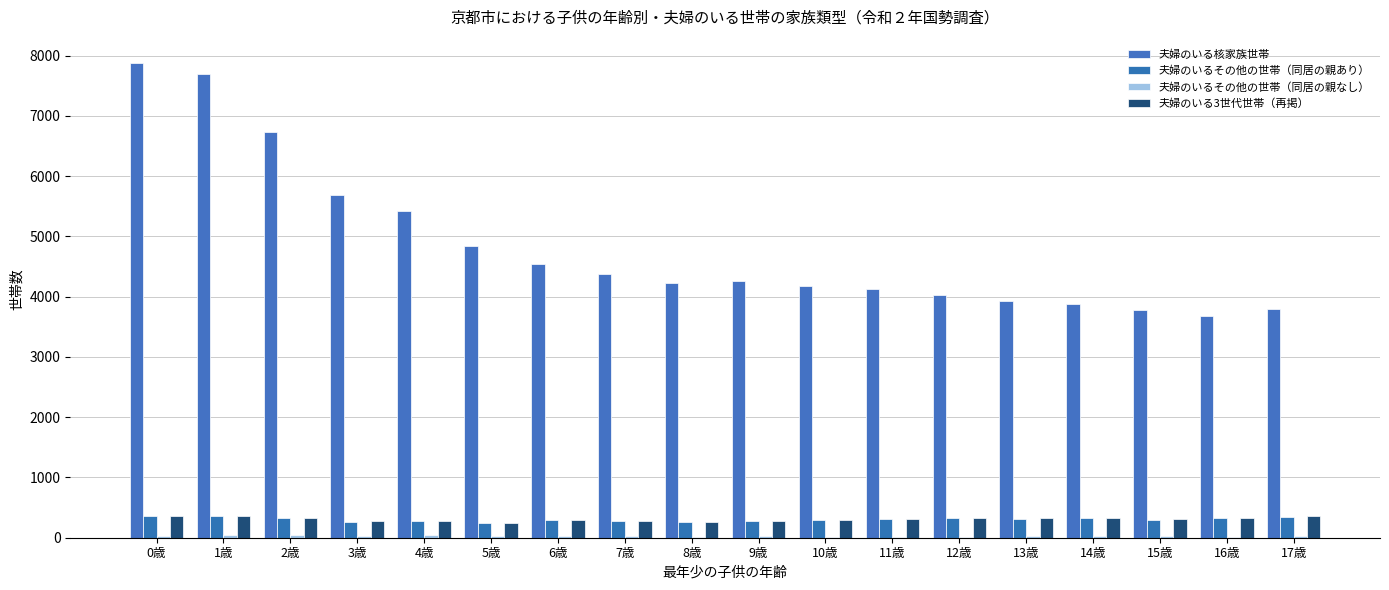

What is the sum of all 夫婦のいるその他の世帯（同居の親あり） values?

5462